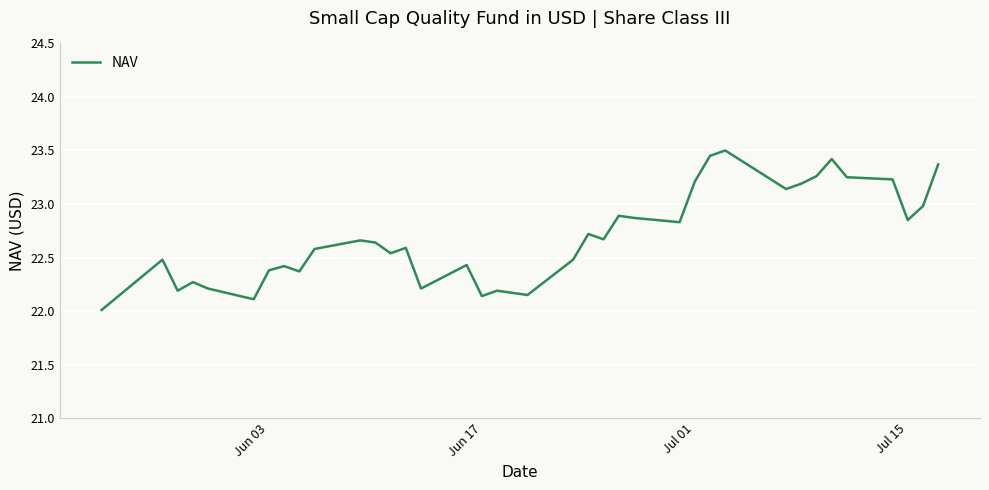

How many lines are shown in the chart?

1